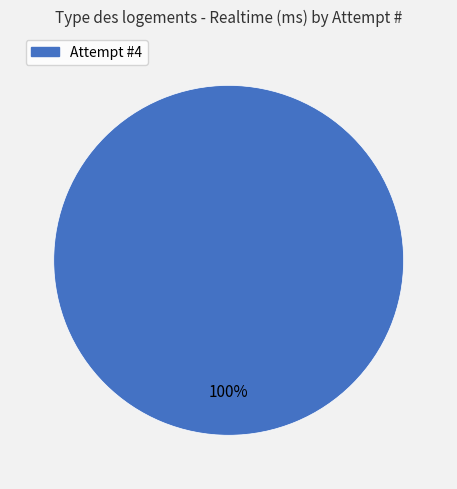

The Attempt #4 slice represents 100% of the pie. True or false?

True